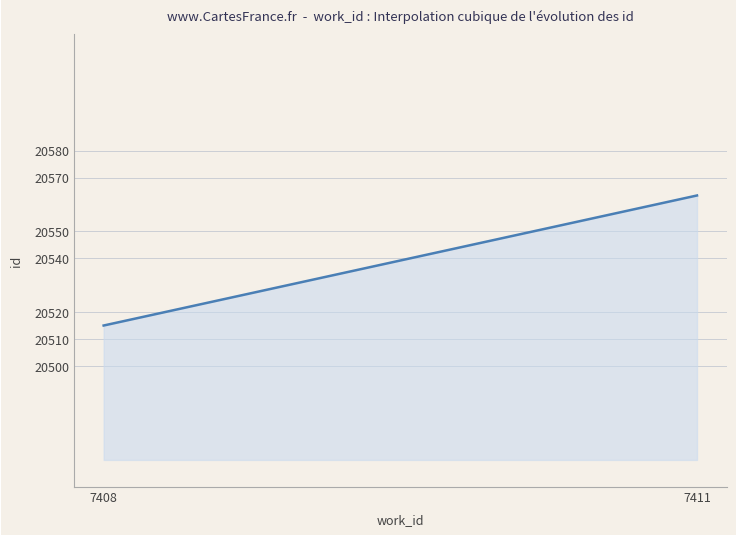

What is the smallest value displayed?

20515.0